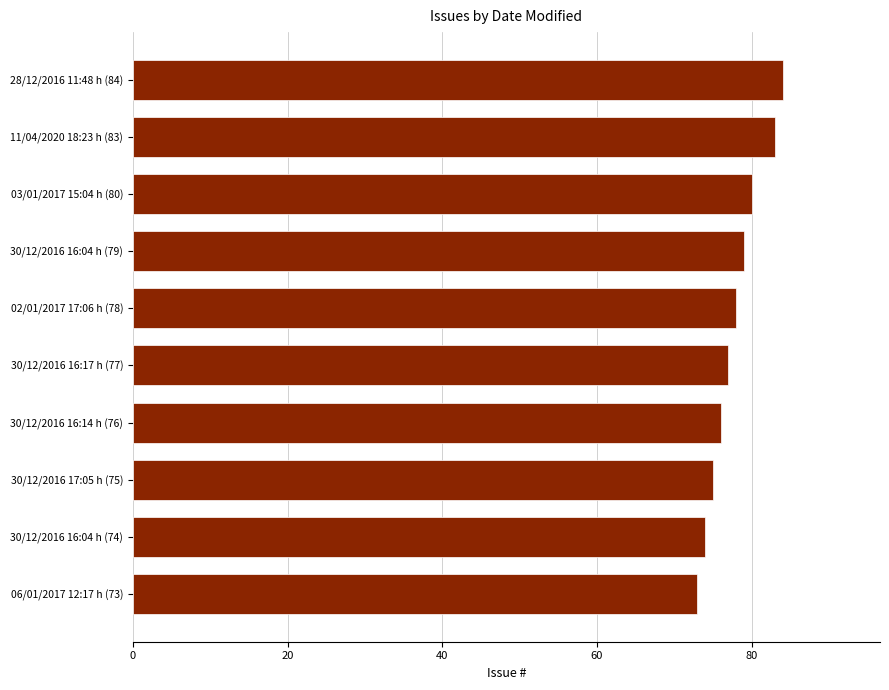

What is the average value?

78